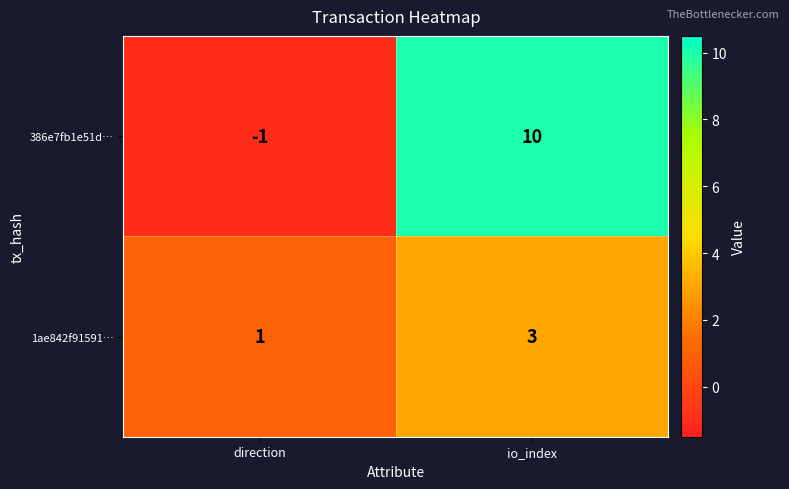

Which category has the highest value in the 1ae842f91591… series?

io_index